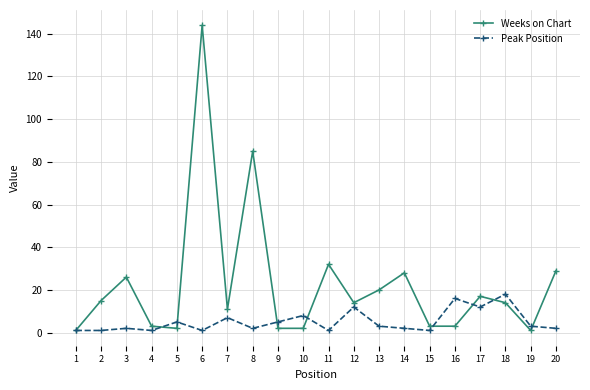

True or false: Weeks on Chart has more than 1 interior local peaks.

True